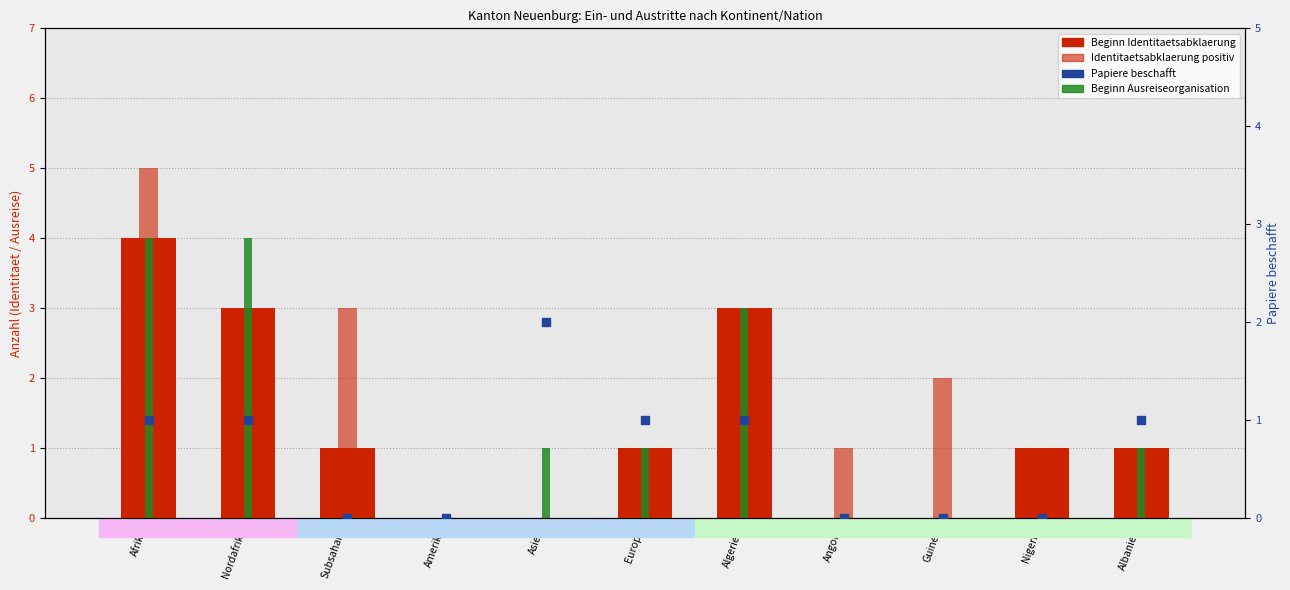

Is the value of Papiere beschafft at Asien greater than the value of Identitaetsabklaerung positiv at Guinea?

No